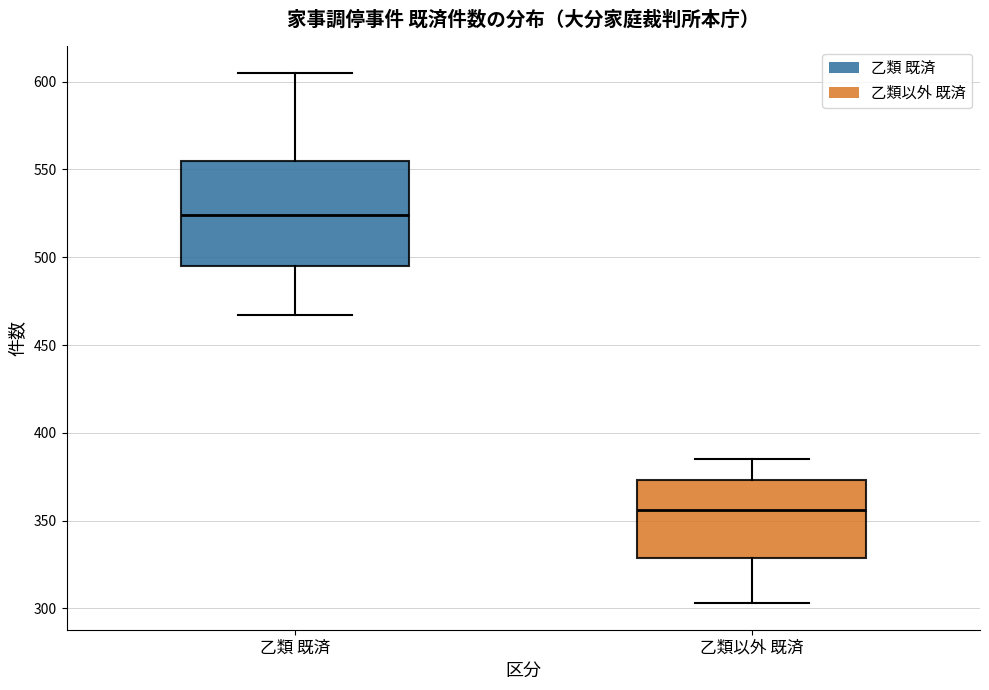

Where is the lower edge of the box for 乙類 既済 on the y-axis? The values are not printed on the chart, so give them approximately, as read against the axis.

495